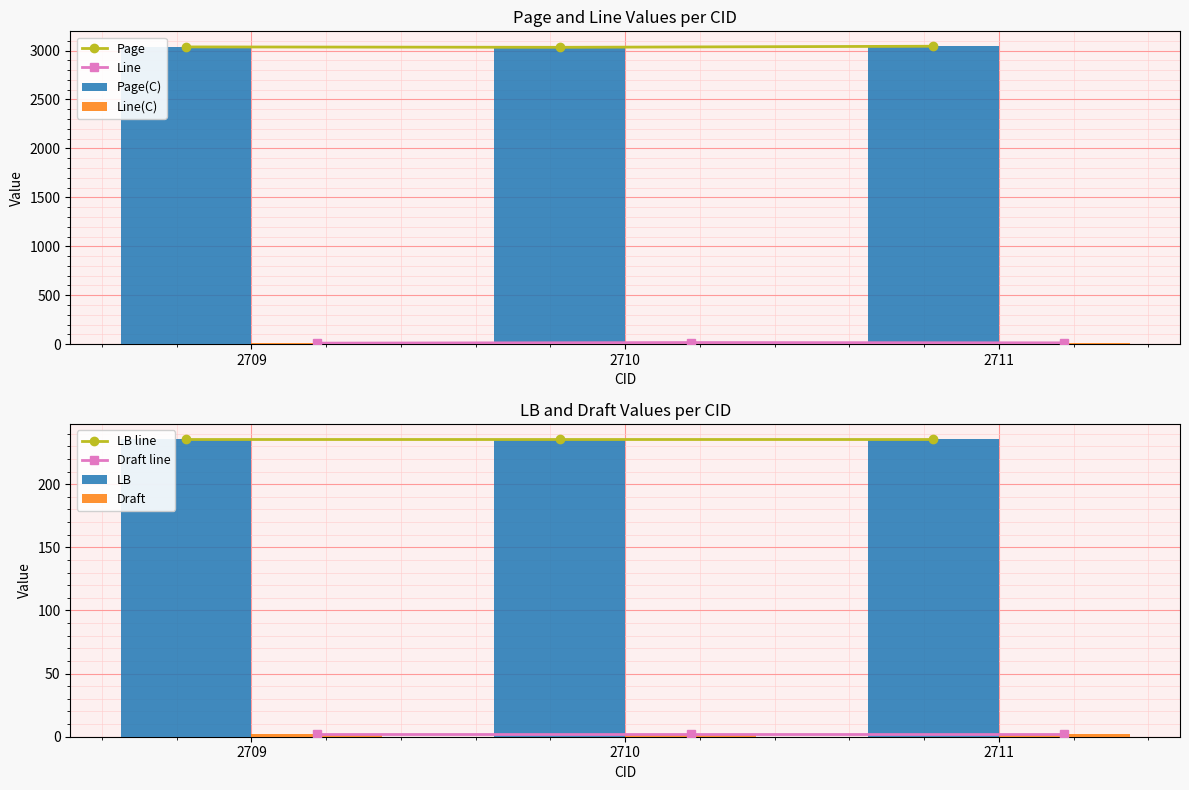

What is the sum of the Page values at 2711 and 2709?

6081